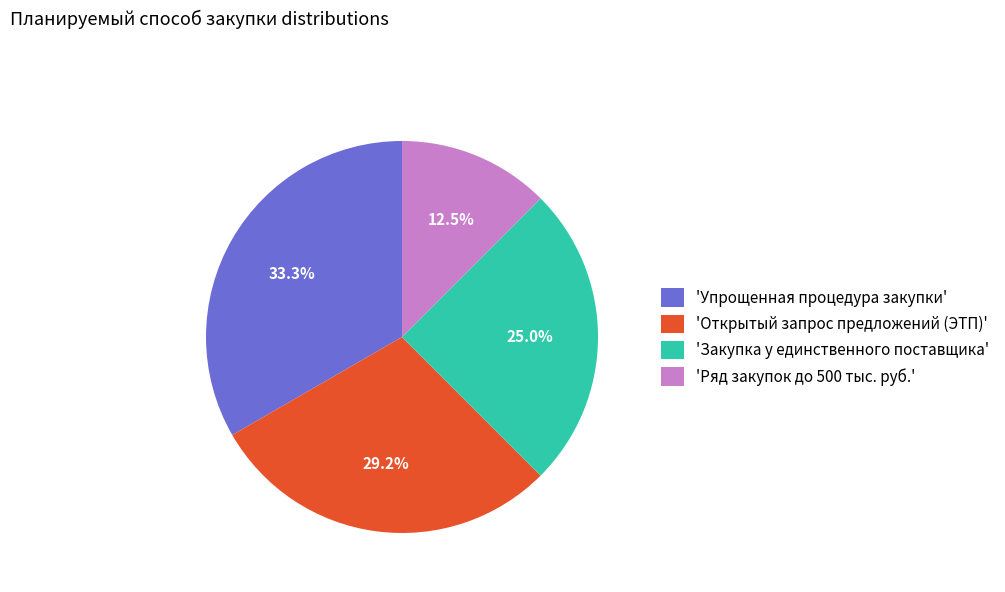

Does 'Упрощенная процедура закупки' represent more than half of the total?

No